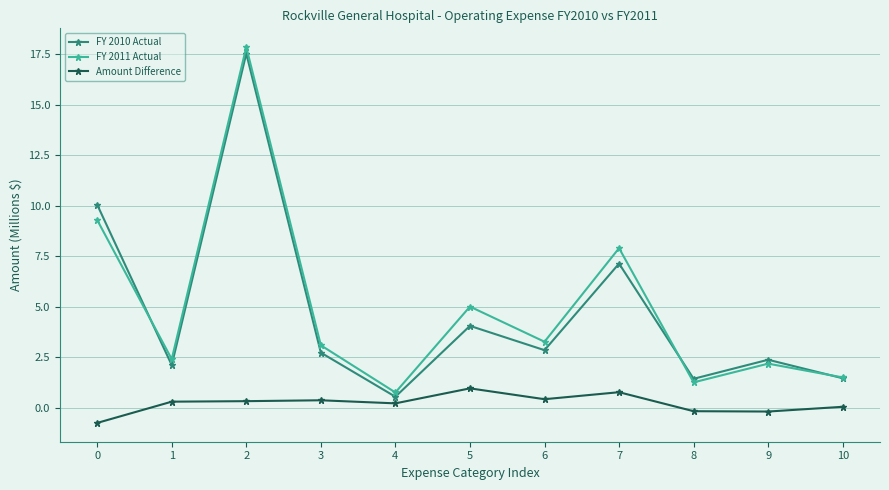

At which category is the sum across all series the highest?

2